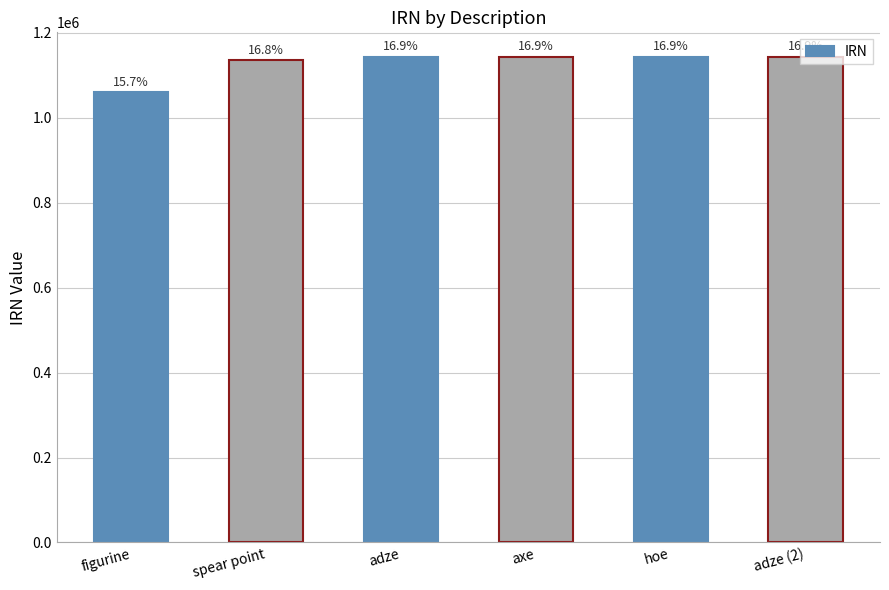

What is the sum of the values at adze and adze (2)?

2287105